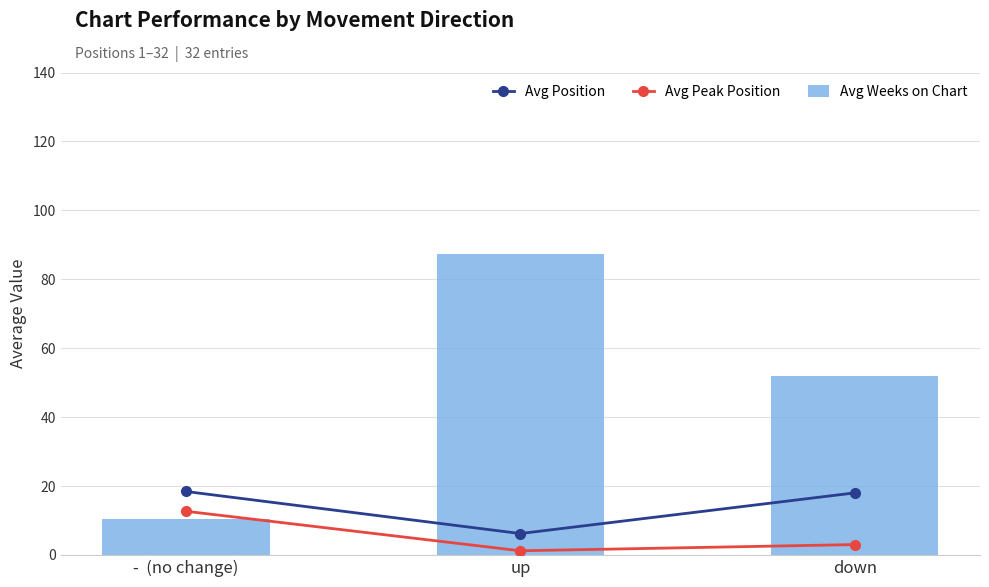

Which series has the widest spread of values?

Avg Weeks on Chart